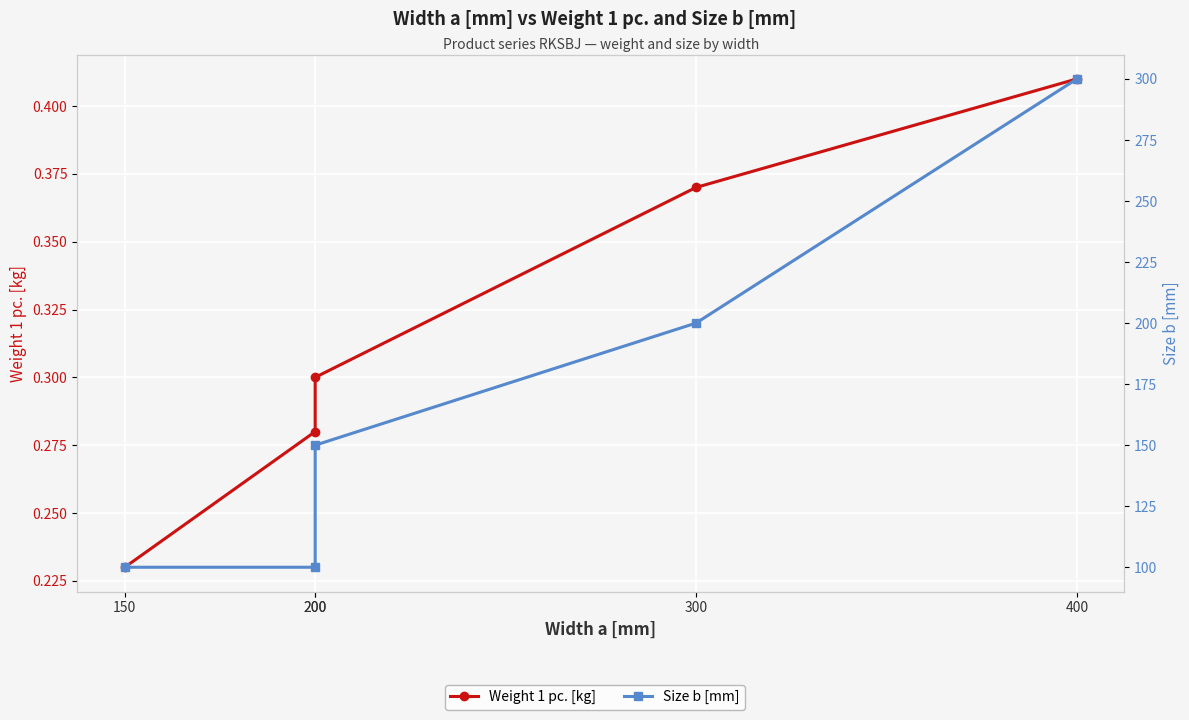

What is the value of the Size b [mm] point at the 3rd from the left?

100.0